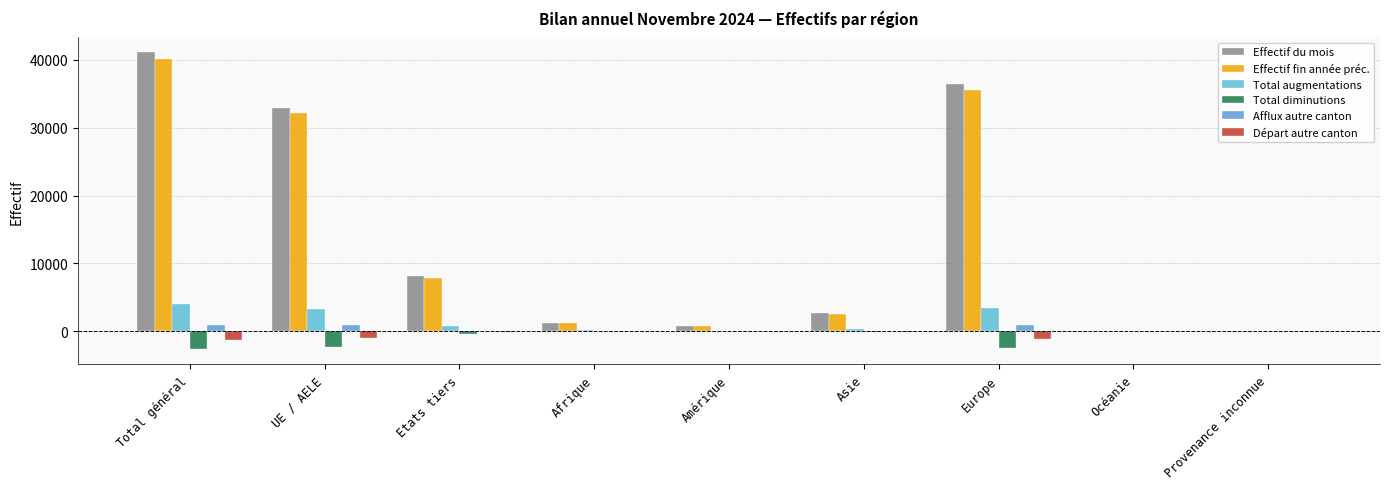

Which category has the highest value in the Total augmentations series?

Total général